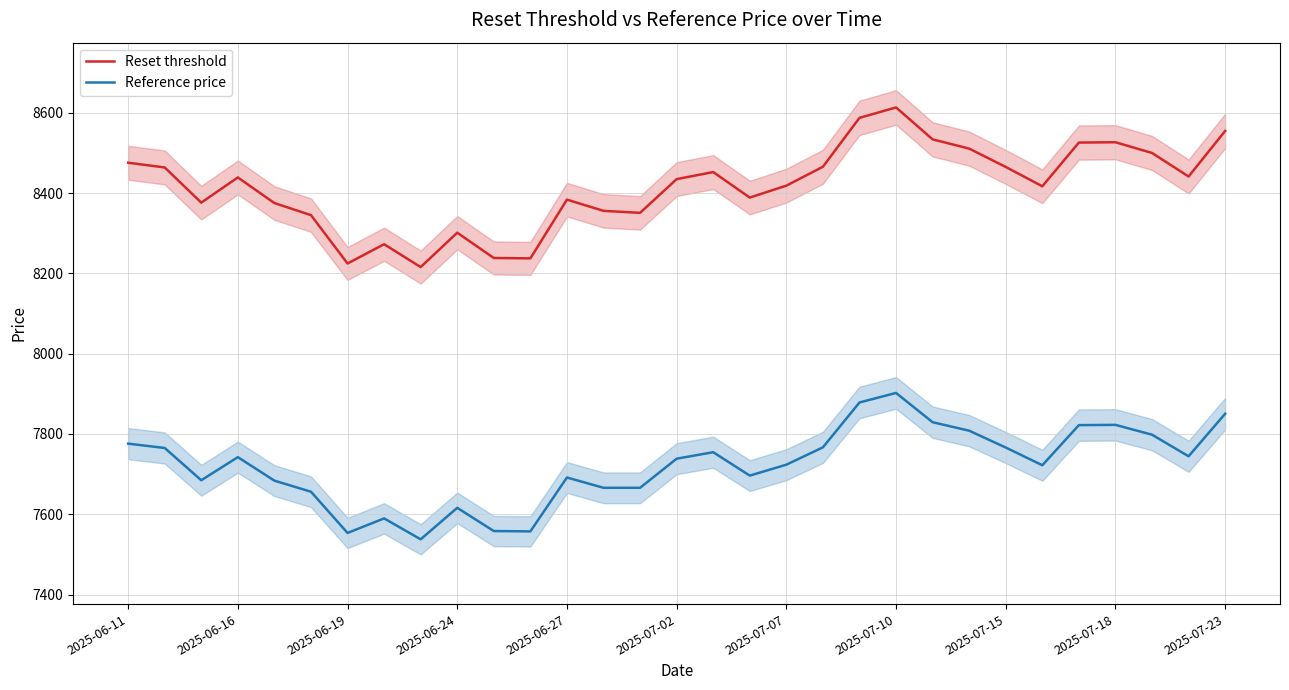

What are all the series names shown in the legend?

Reset threshold, Reference price